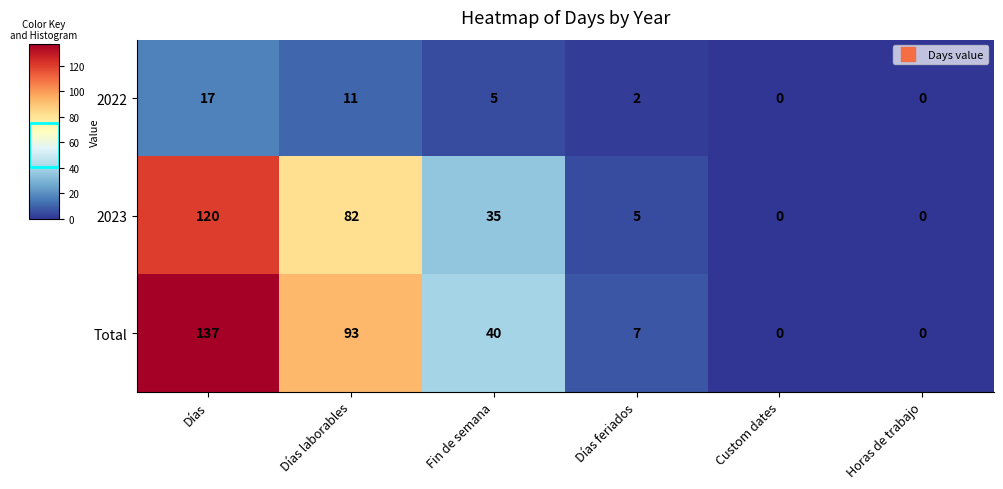

What is the greatest value displayed?

137